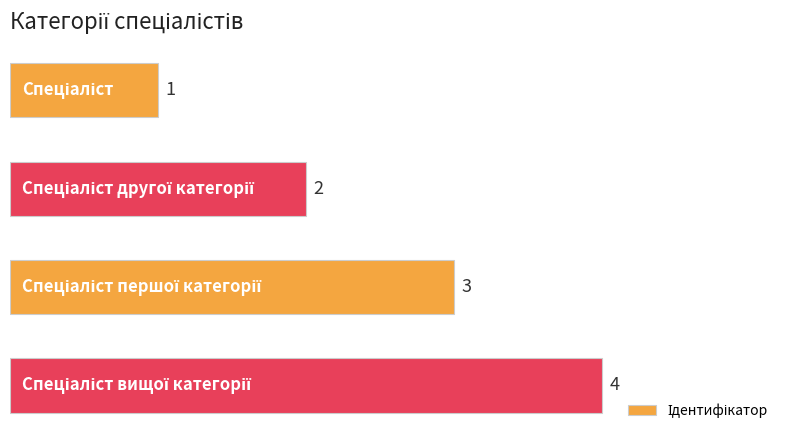

What is the value of the 1st bar from the top?

1